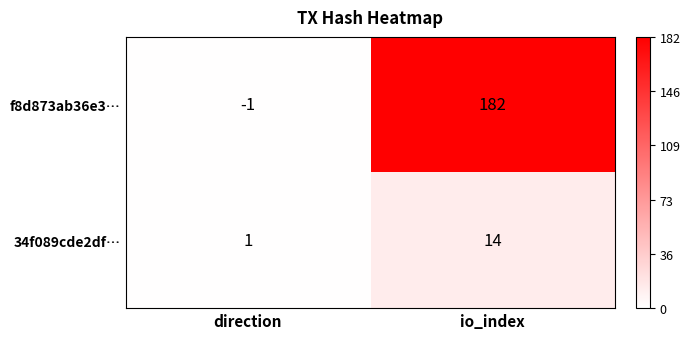

What is the difference between the 34f089cde2df… values at io_index and direction?

13